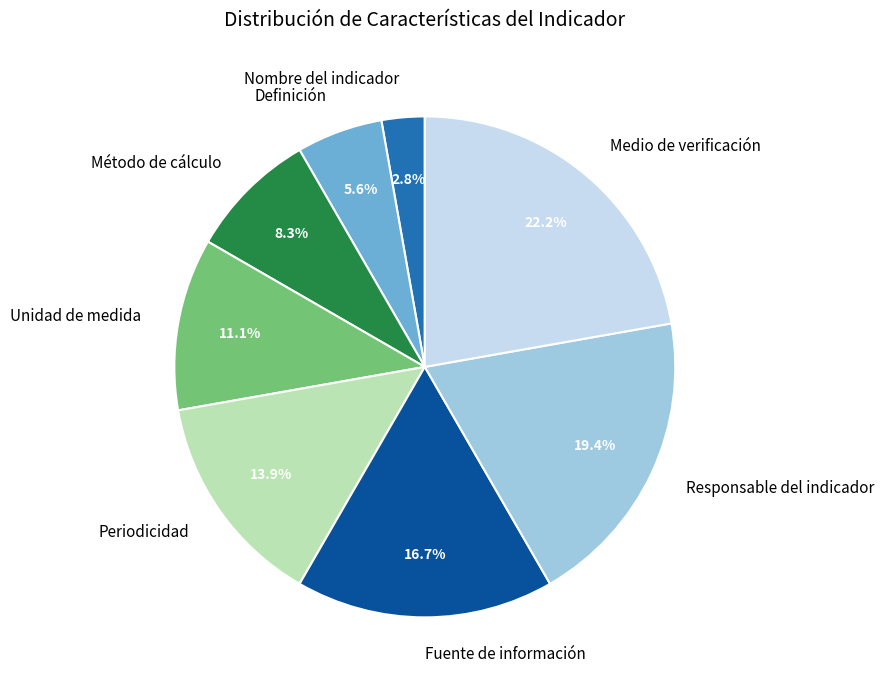

What percentage is NOT represented by Unidad de medida?

88.9%